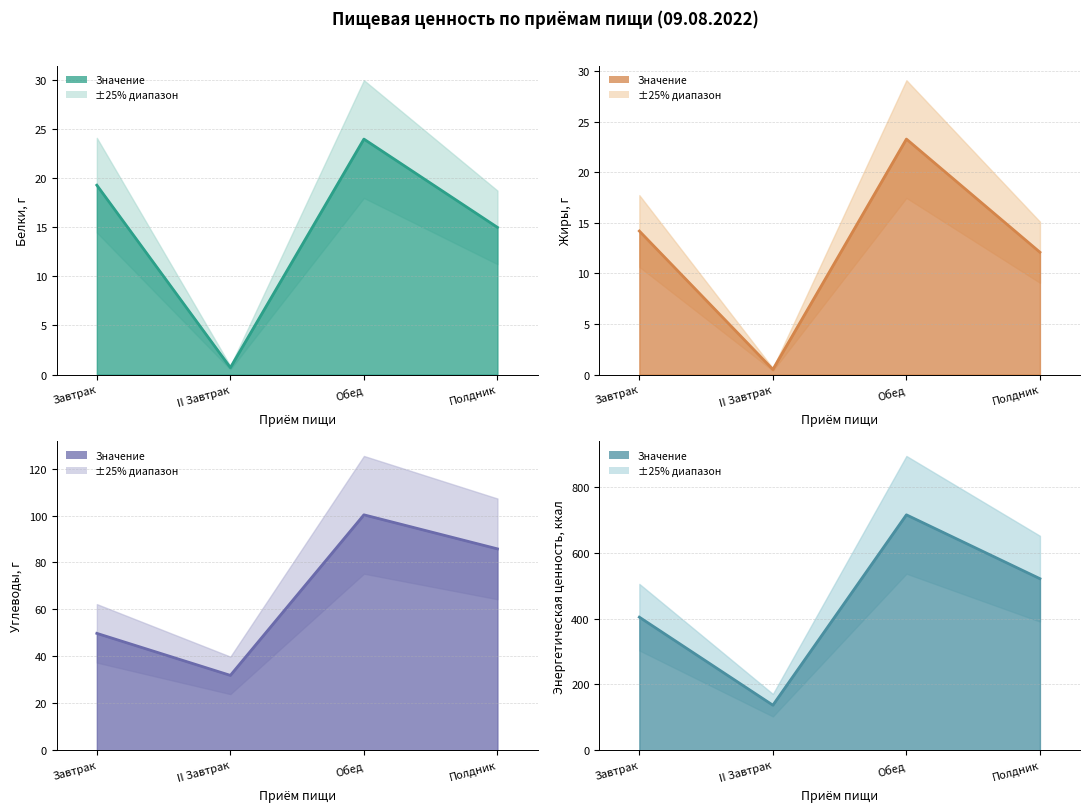

True or false: Белки, г and Энергетическая ценность, ккал cross at least once.

False